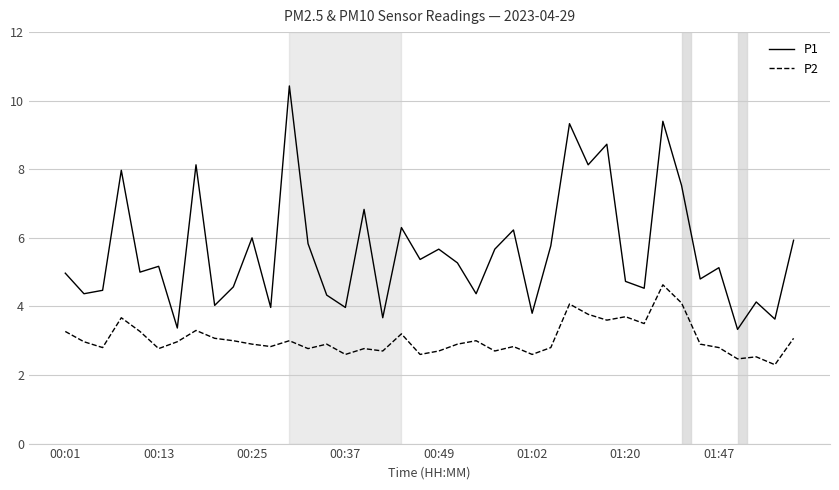

True or false: P1 and P2 intersect in this chart.

False